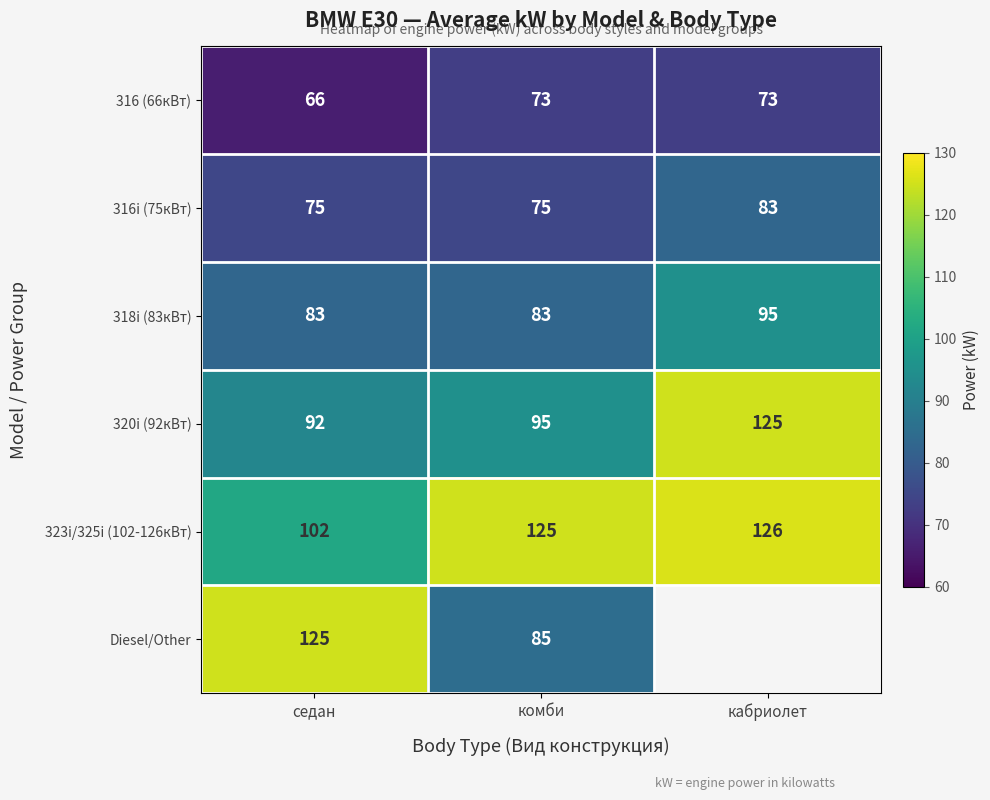

What is the spread (max minus min) of values at комби?

52